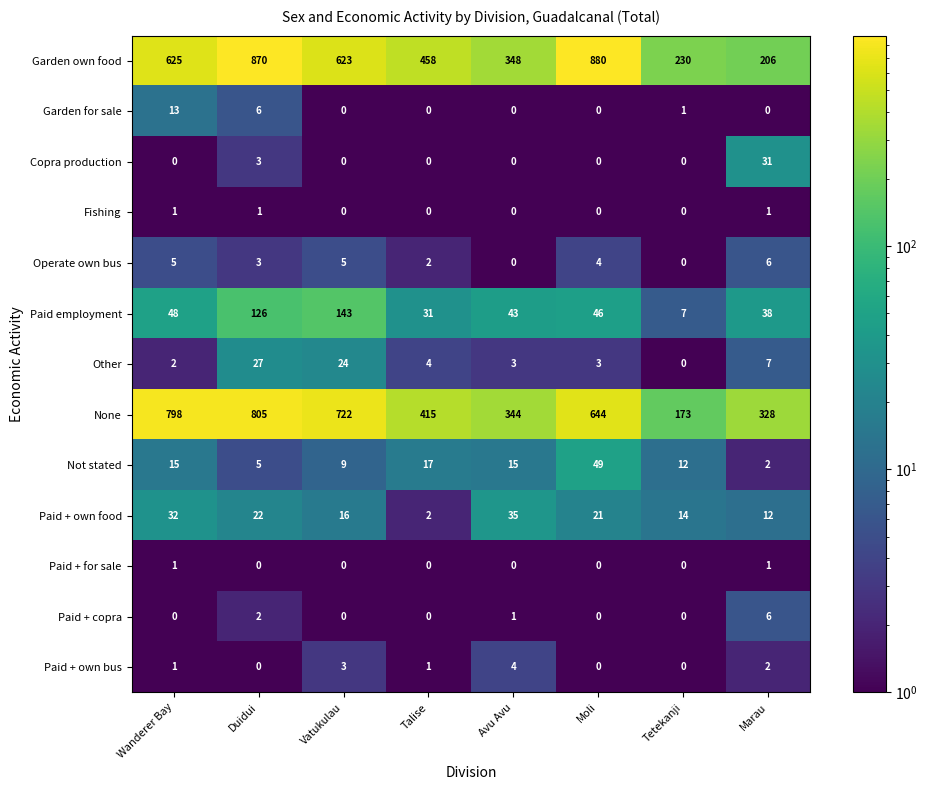

Which series has the largest total across all categories?

Garden own food